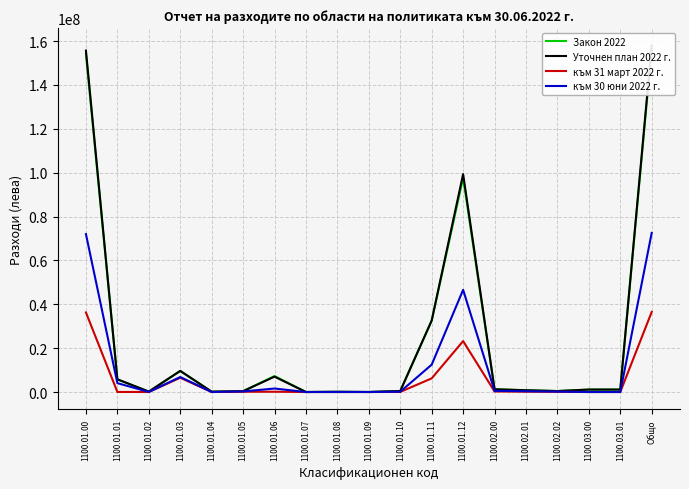

The към 31 март 2022 г. series shows 6218322 at 1100.01.11. True or false?

True